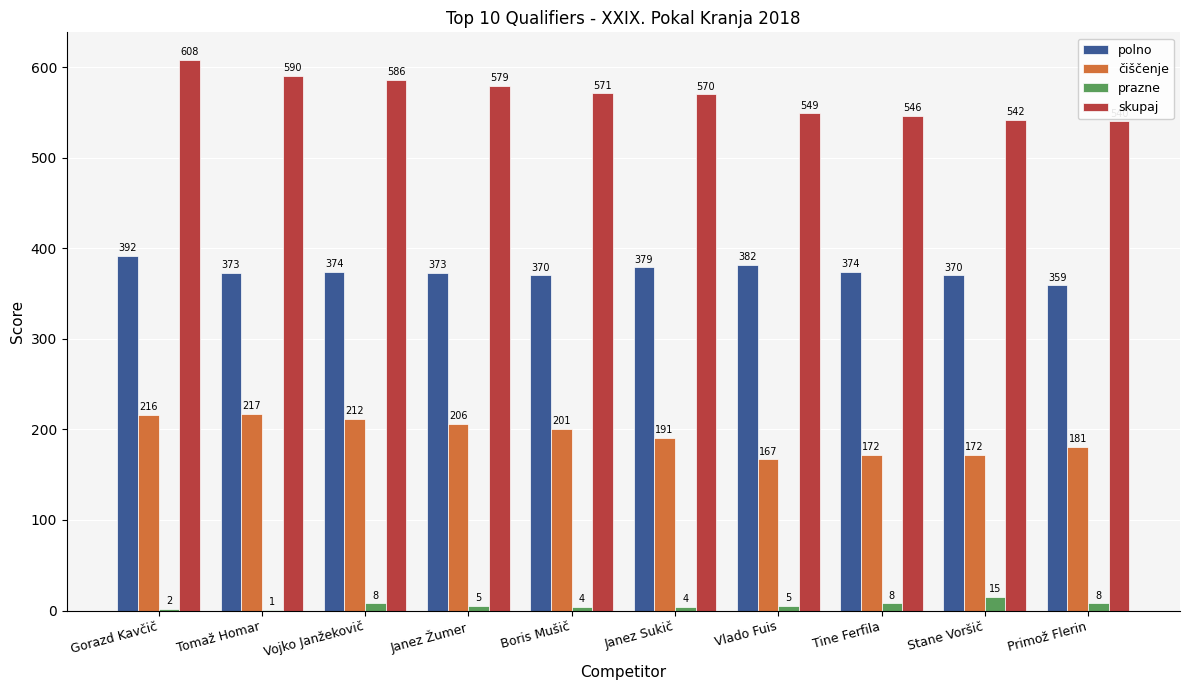

Which series changed the most between Gorazd Kavčič and Janez Žumer?

skupaj